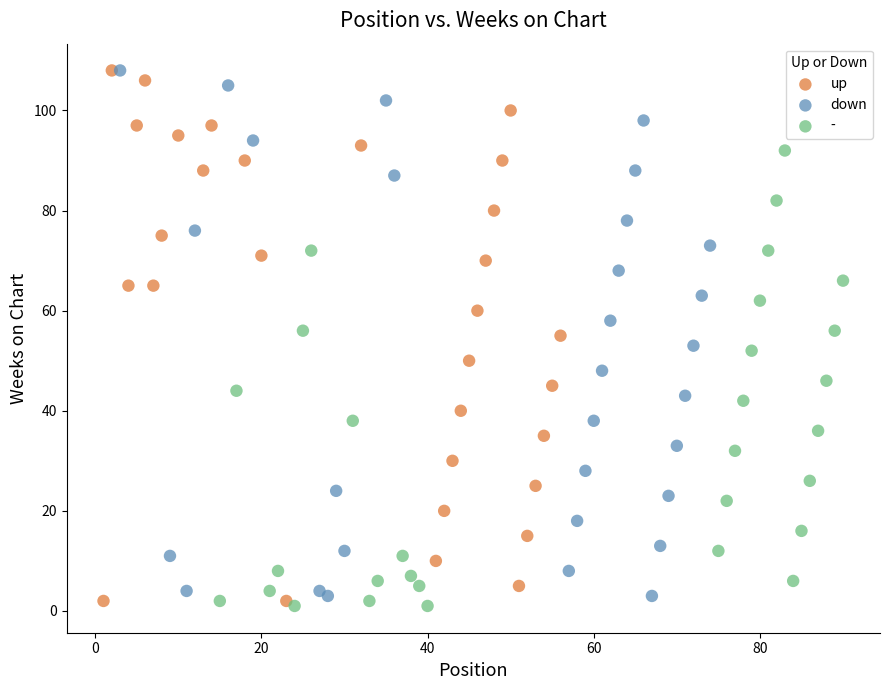

What are all the series names shown in the legend?

up, down, -